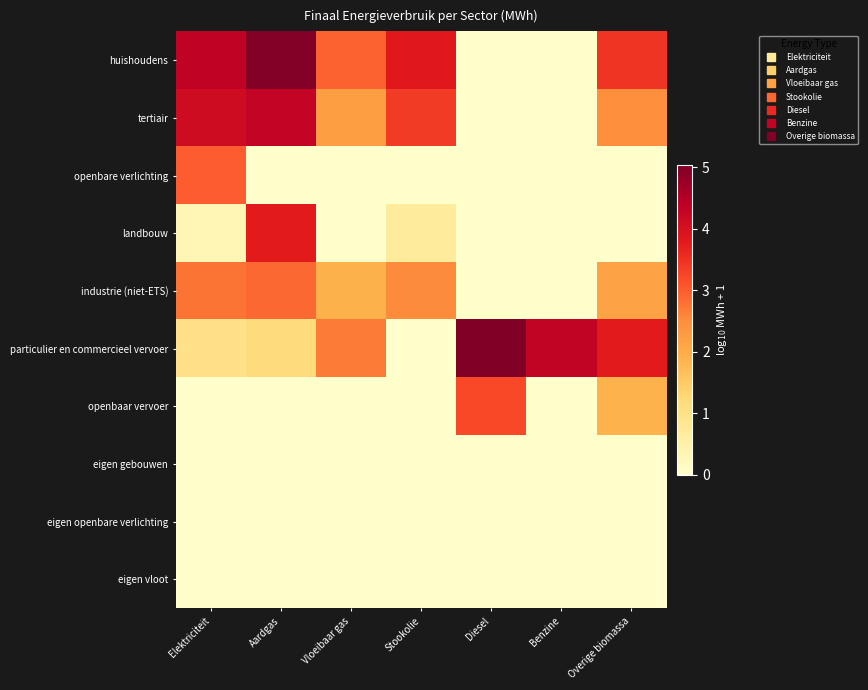

Which label corresponds to the largest value in the chart?

Diesel